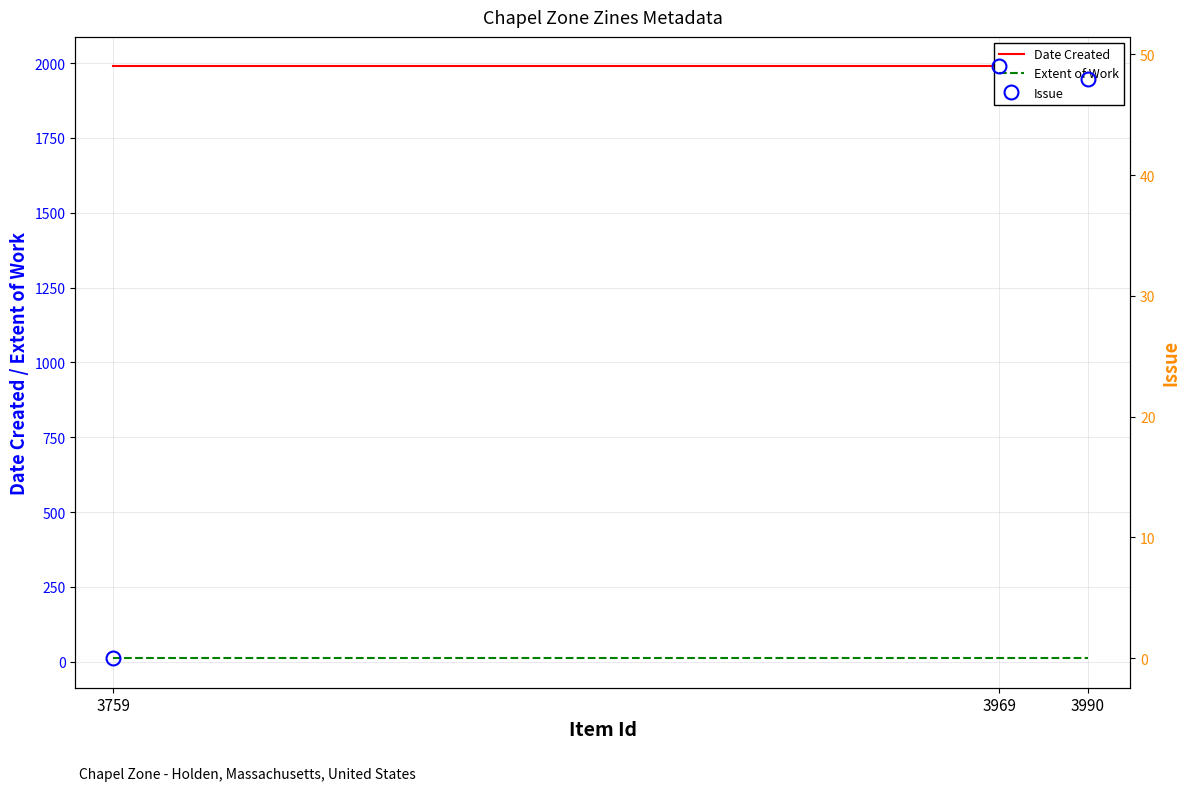

Where does the Issue series first go above 48?

3969